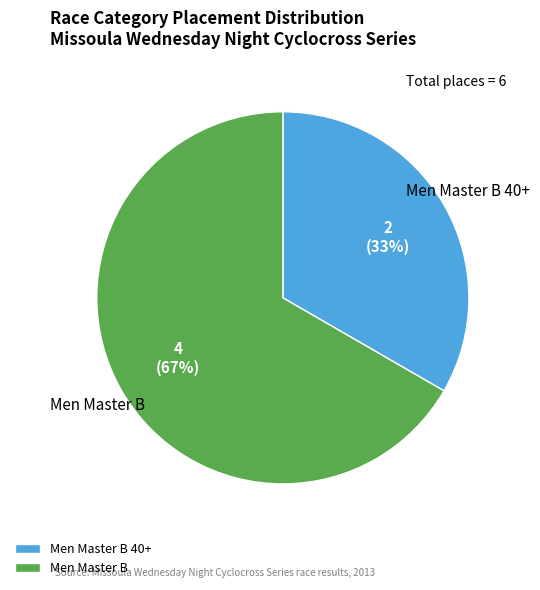

What is the largest slice in the pie chart?

Men Master B